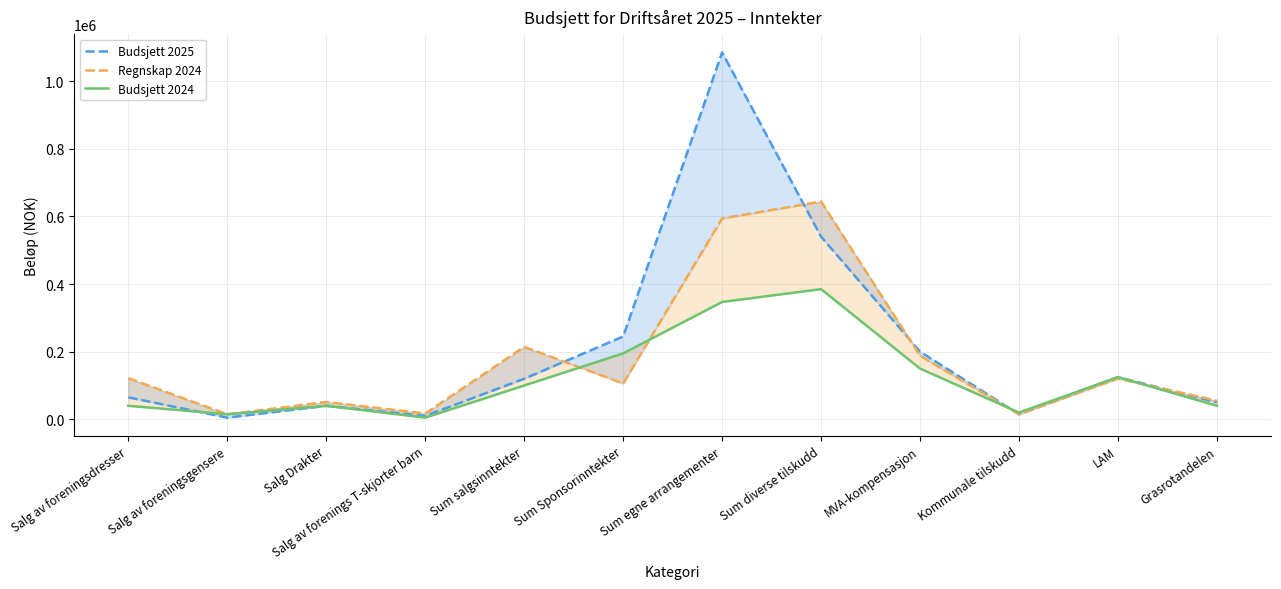

How many intersections are there between Budsjett 2024 and Budsjett 2025?

2